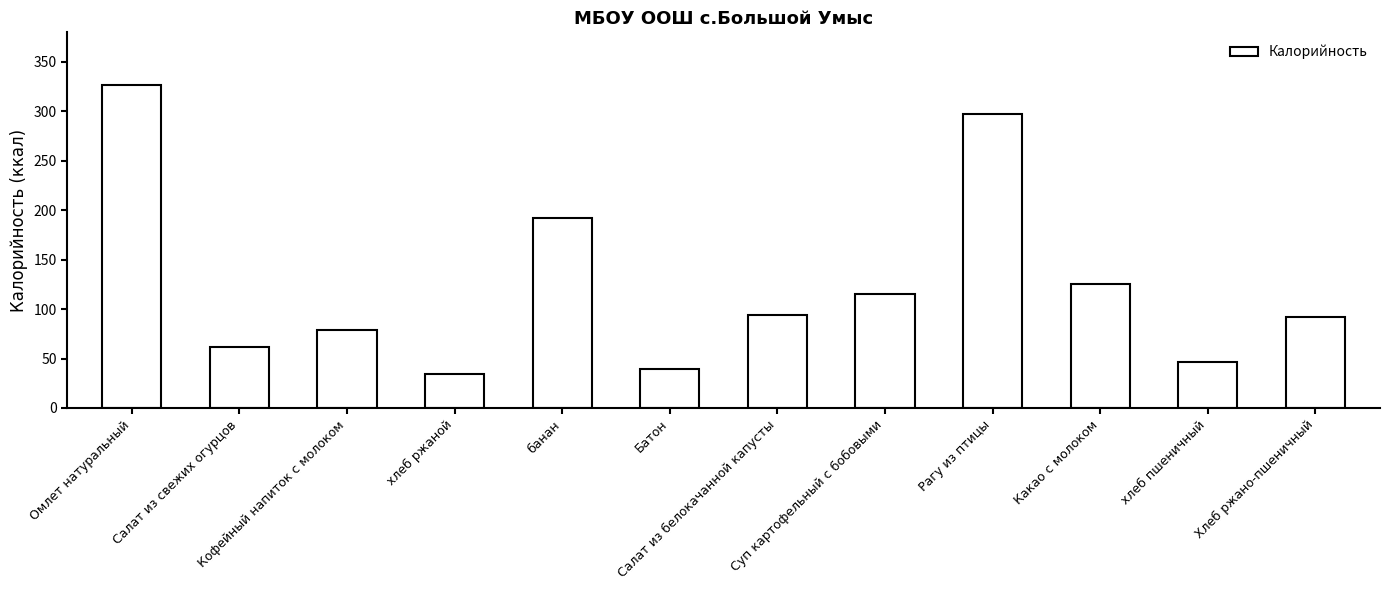

The chart shows a value of 51.9 at хлеб ржаной. True or false?

False